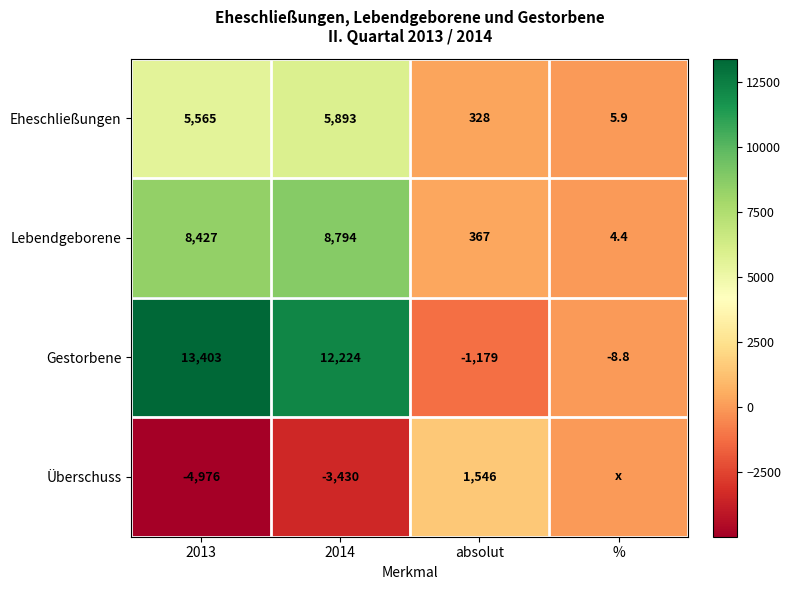

Read the Eheschließungen value at absolut.

328.0